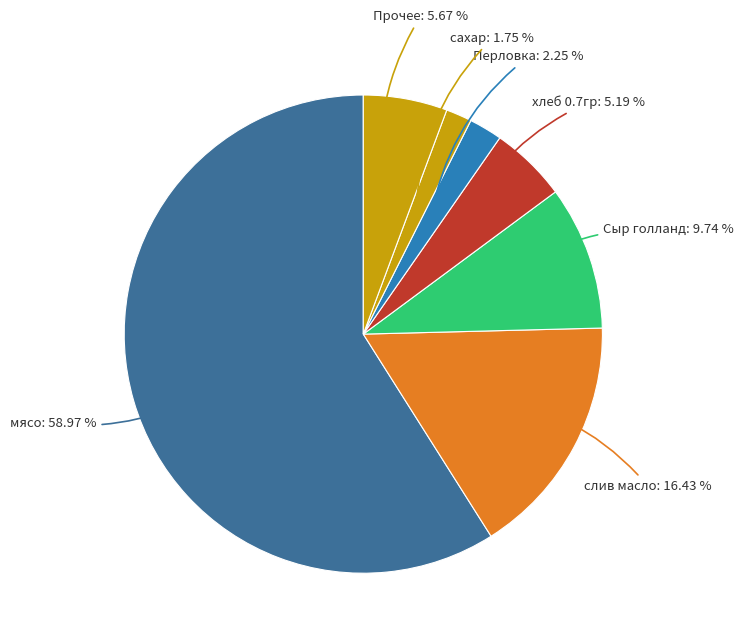

What is the largest slice in the pie chart?

мясо